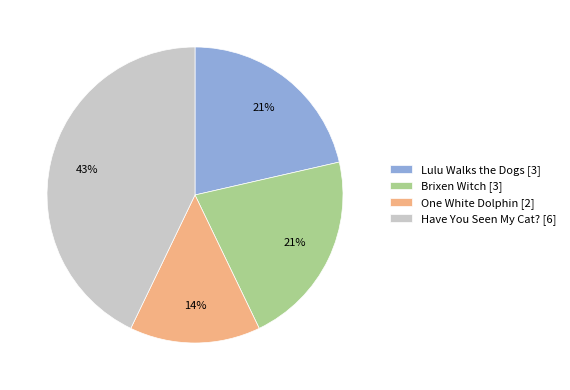

Which has a higher value, Have You Seen My Cat? [6] or One White Dolphin [2]?

Have You Seen My Cat? [6]